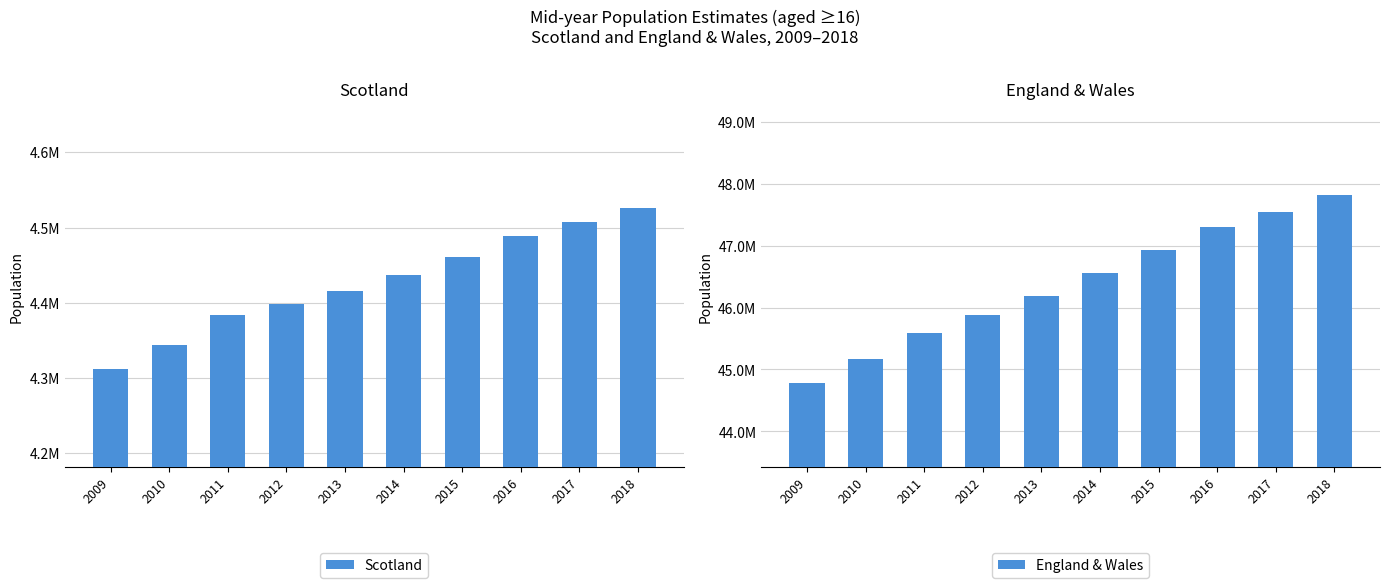

What is the difference between the highest and lowest values at 2015?

42464272